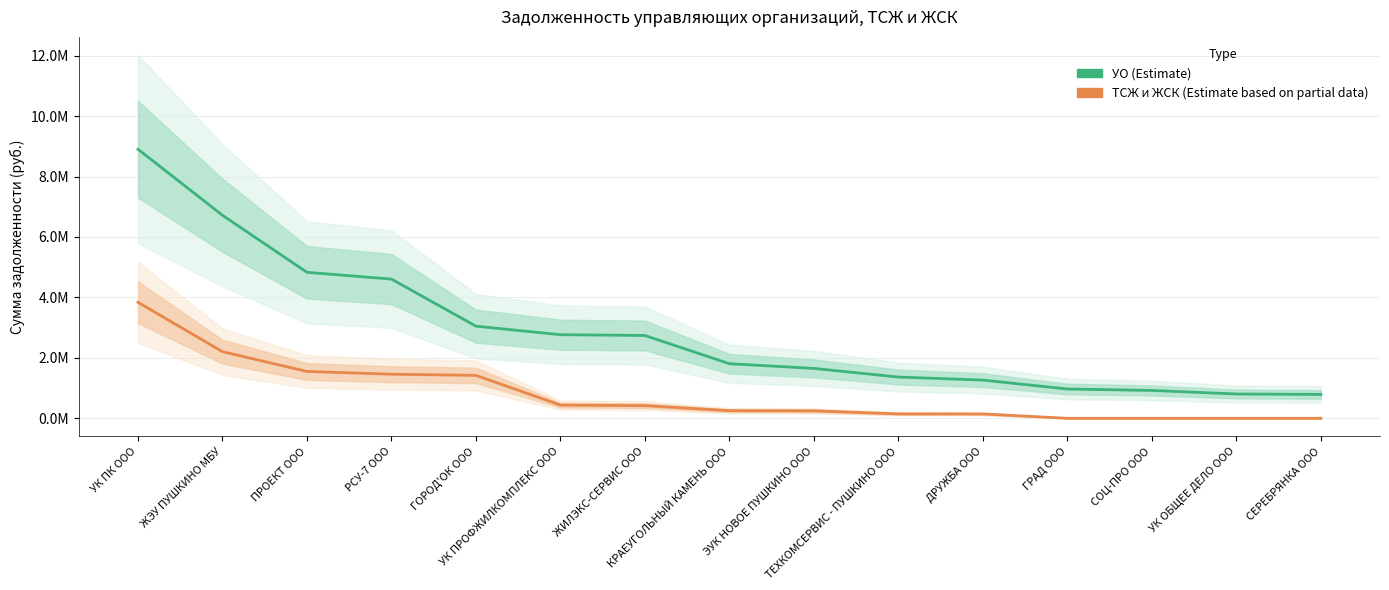

Rank the series by their average value, from lowest to highest.

ТСЖ и ЖСК, УО